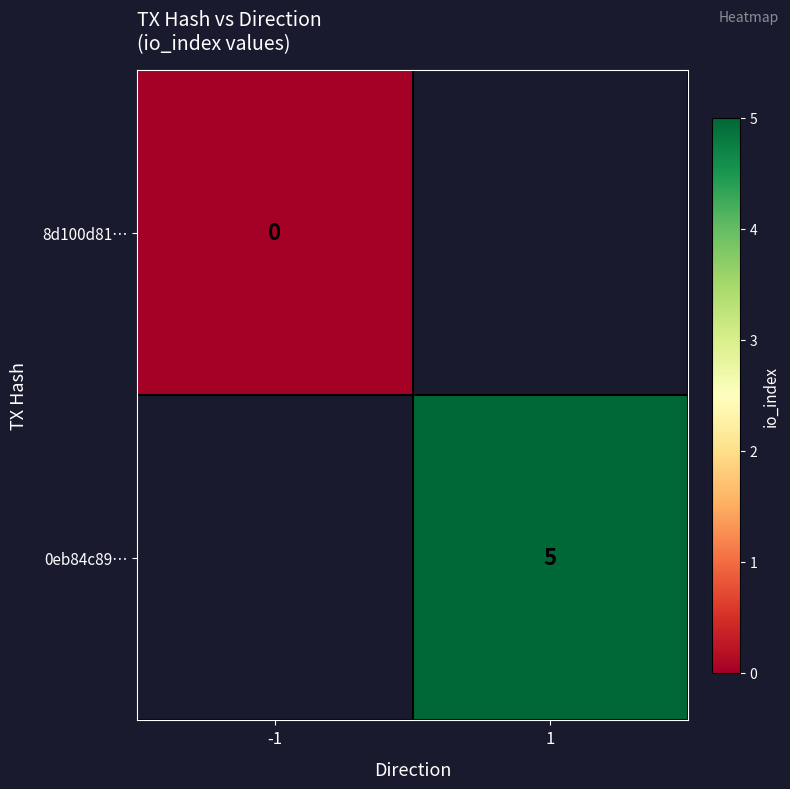

True or false: 0eb84c89… has a value of 2 at 1.

False